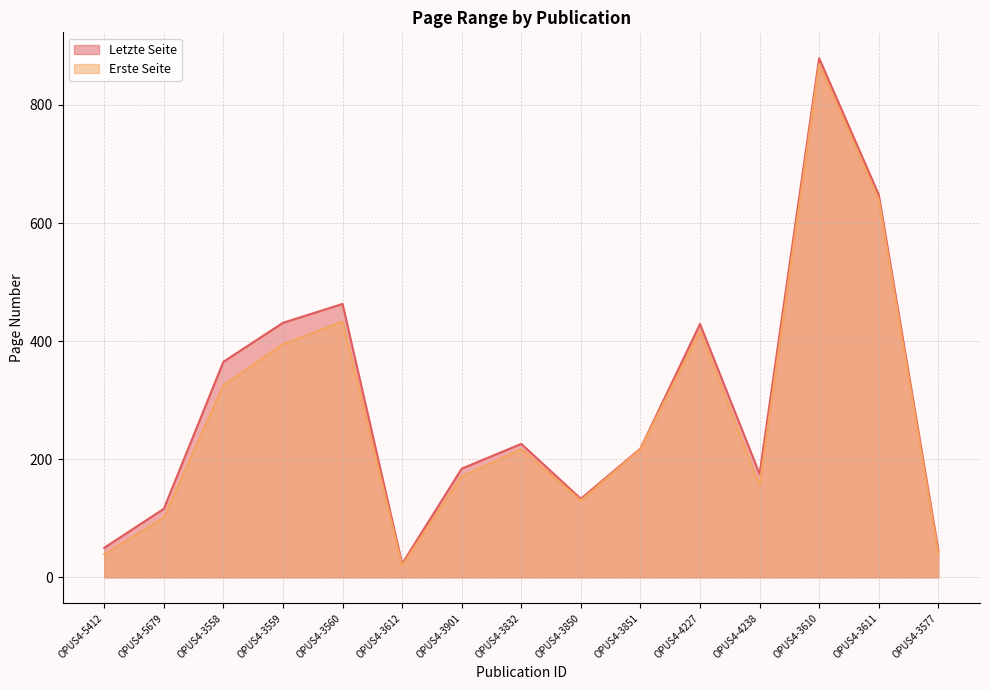

Where is Erste Seite nearest to the value 444?

OPUS4-3560